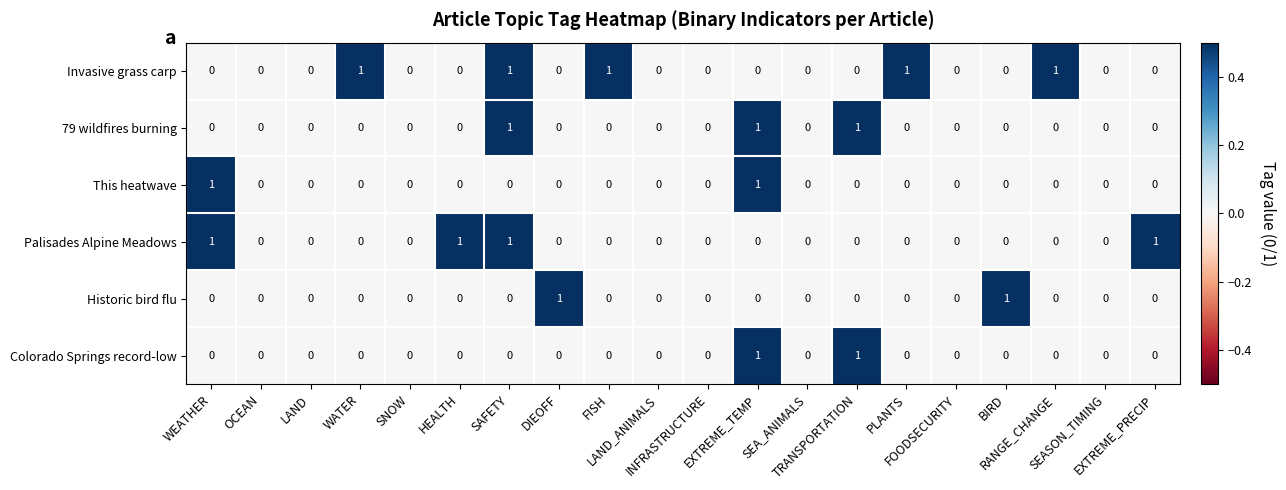

What is the maximum value shown in the chart?

1